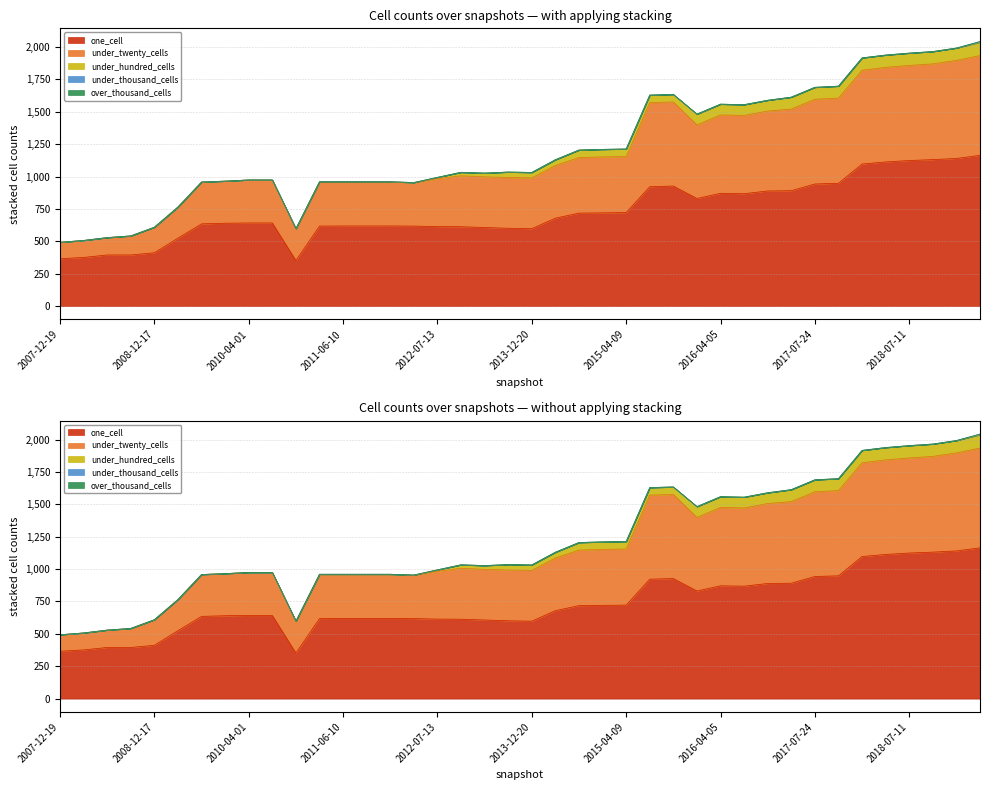

How many data points in one_cell are above 642?

19